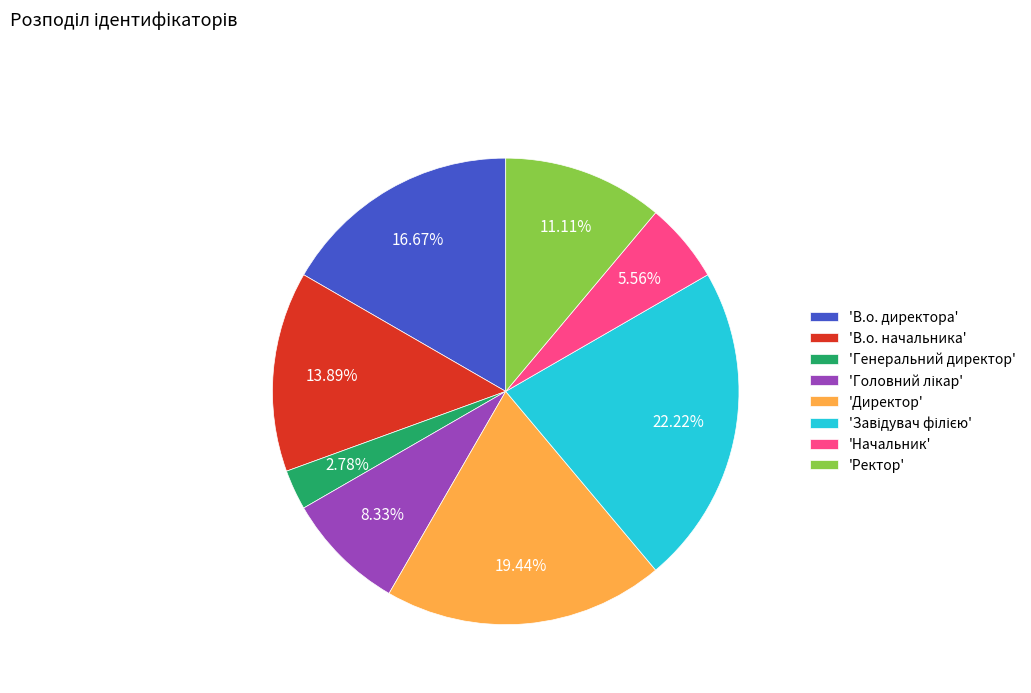

Approximately how many times larger is the value at 'Начальник' compared to 'В.о. директора'?

0.3